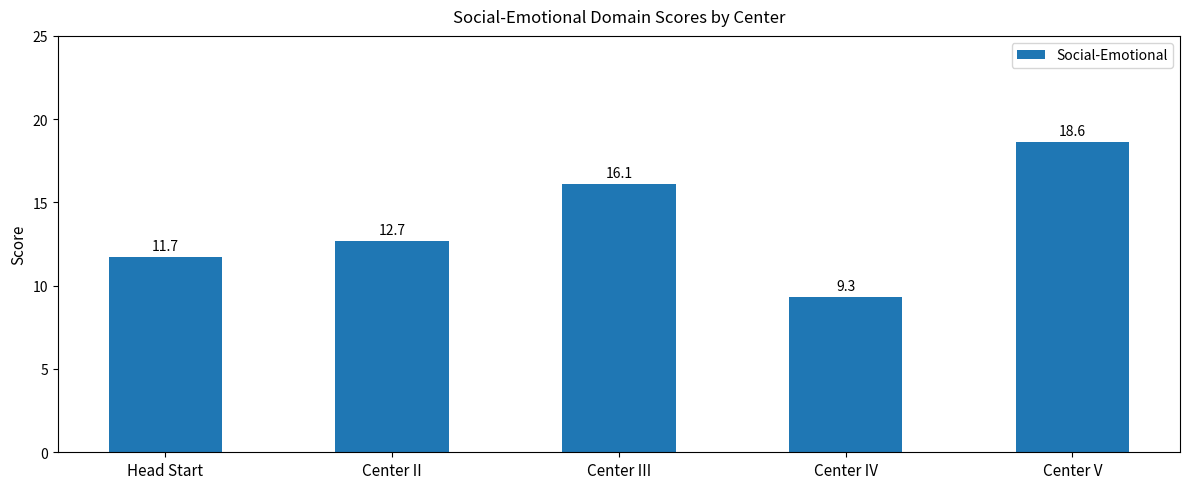

Where does the data first go above 12?

Center II